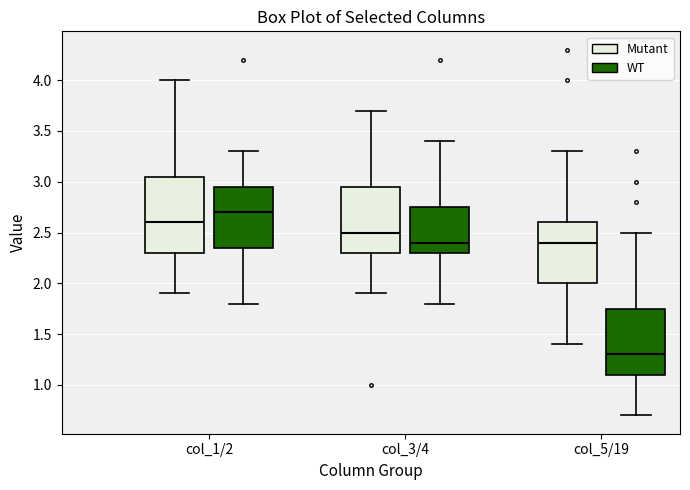

Reading left to right, transcribe this box plot: for each box, give where its median line is, the range the box spans, and where its two whiskers end, as read against the y-axis. The values are not printed on the chart, so give them approximately, as read against the axis.

col_1/2 (Mutant): median 2.60, box 2.30 to 3.05, whiskers 1.90 to 4.00
col_1/2 (WT): median 2.70, box 2.35 to 2.95, whiskers 1.80 to 3.30
col_3/4 (Mutant): median 2.50, box 2.30 to 2.95, whiskers 1.90 to 3.70
col_3/4 (WT): median 2.40, box 2.30 to 2.75, whiskers 1.80 to 3.40
col_5/19 (Mutant): median 2.40, box 2.00 to 2.60, whiskers 1.40 to 3.30
col_5/19 (WT): median 1.30, box 1.10 to 1.75, whiskers 0.70 to 2.50